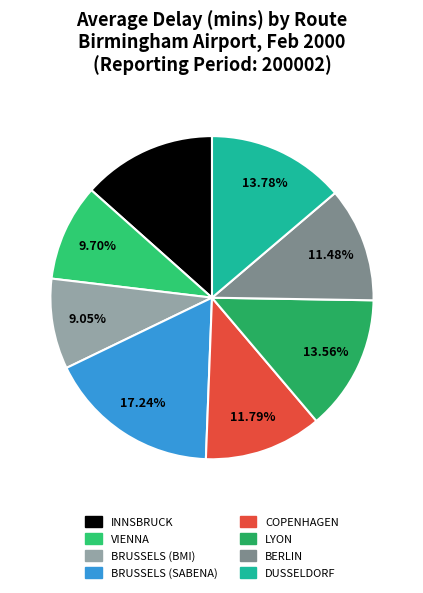

To the nearest percent, what portion does INNSBRUCK represent?

13%